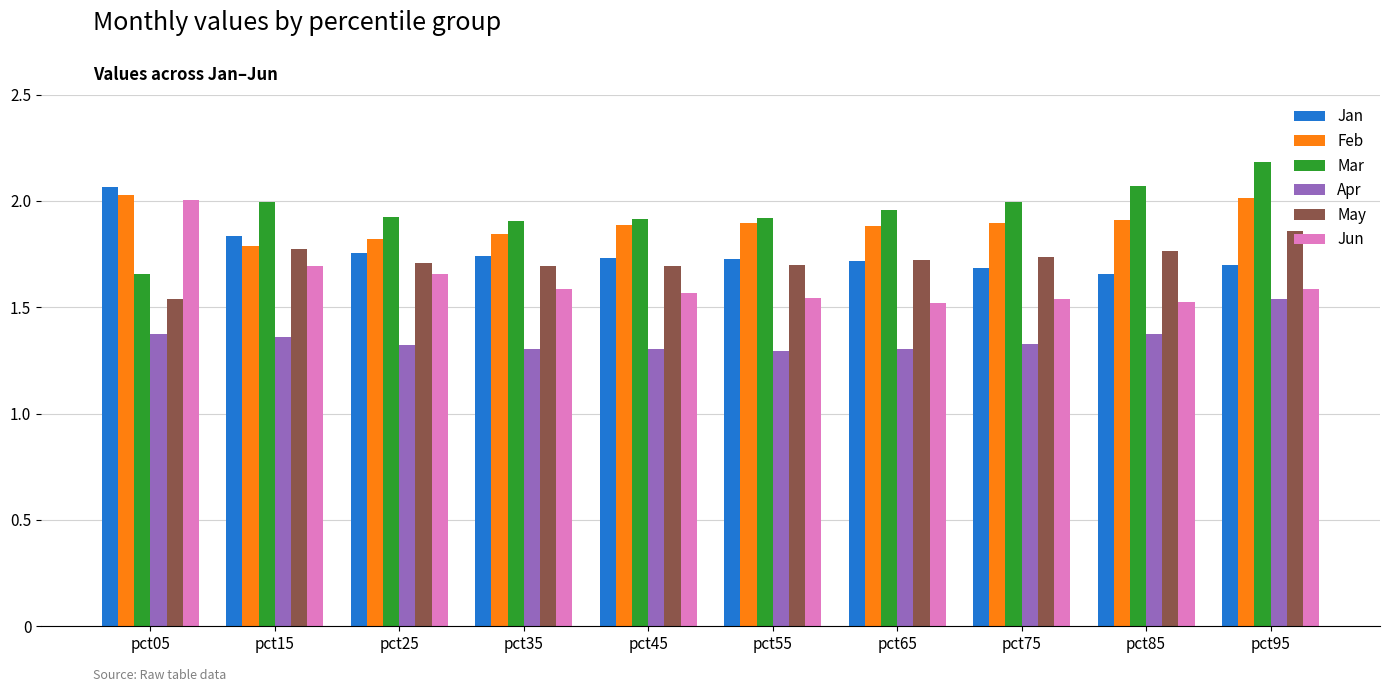

Are the bars horizontal?

No